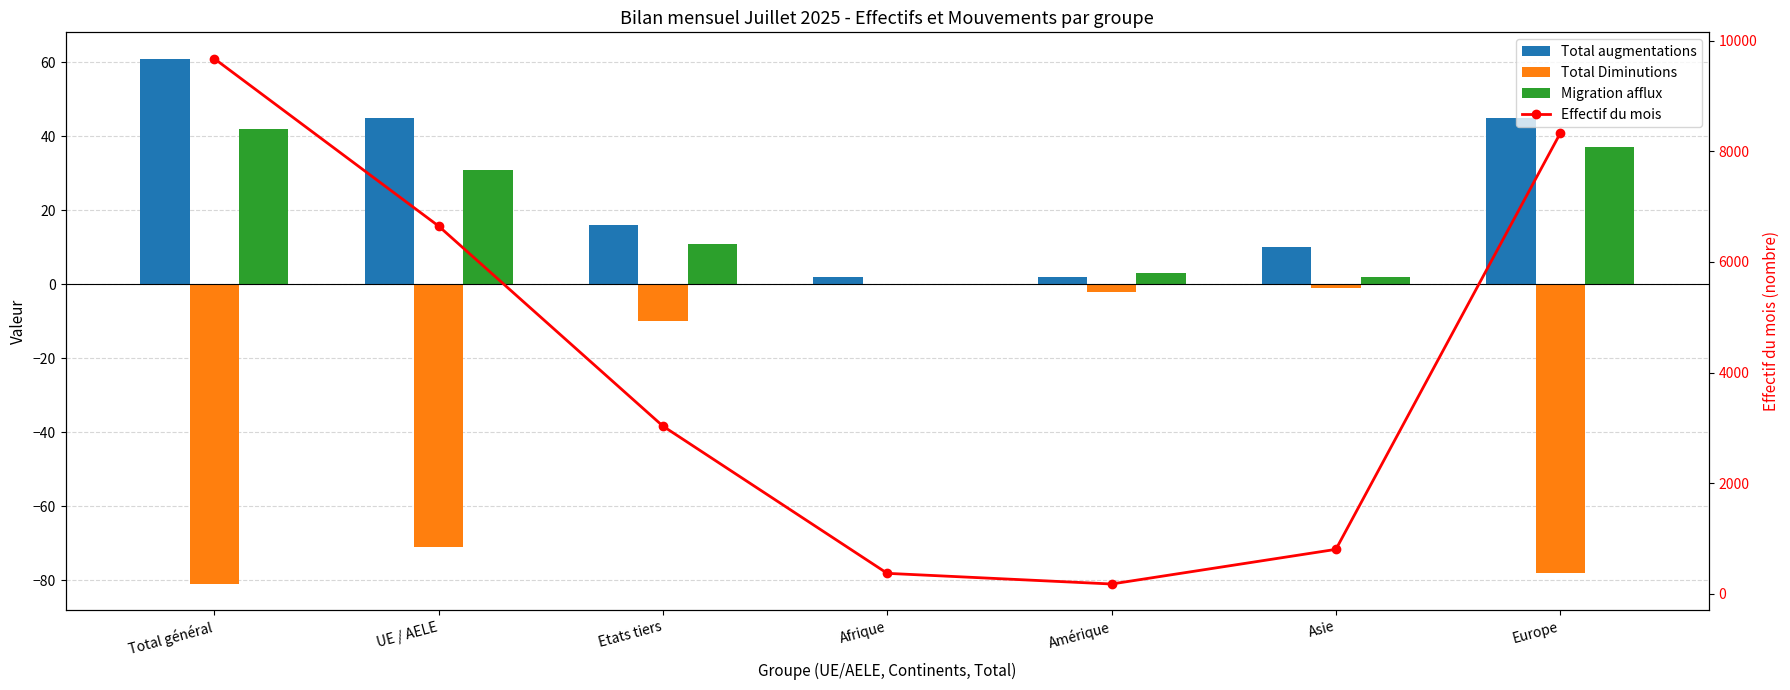

What is the value of the Total augmentations bar at the 6th from the left?

10